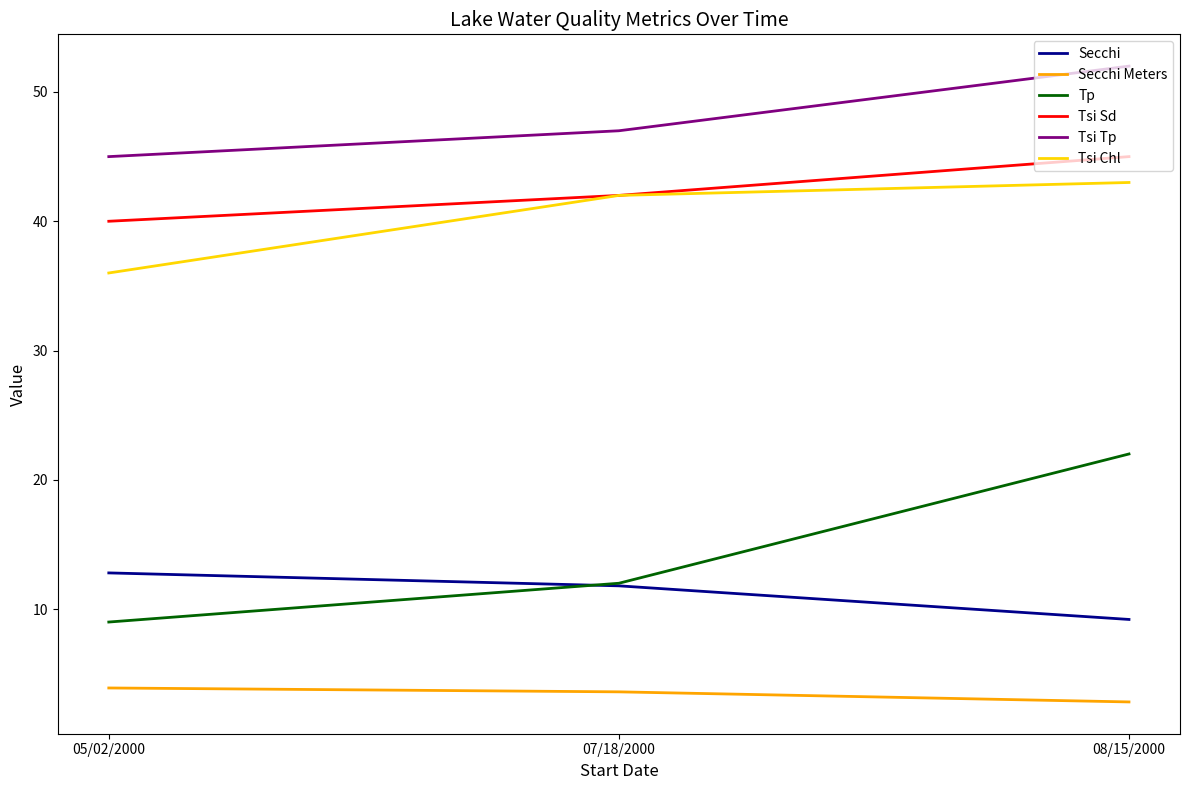

What are all the series names shown in the legend?

Secchi, Secchi Meters, Tp, Tsi Sd, Tsi Tp, Tsi Chl